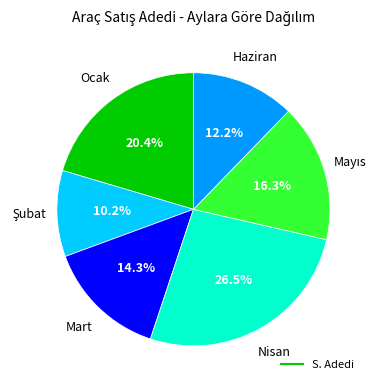

Count the number of slices in the pie.

6